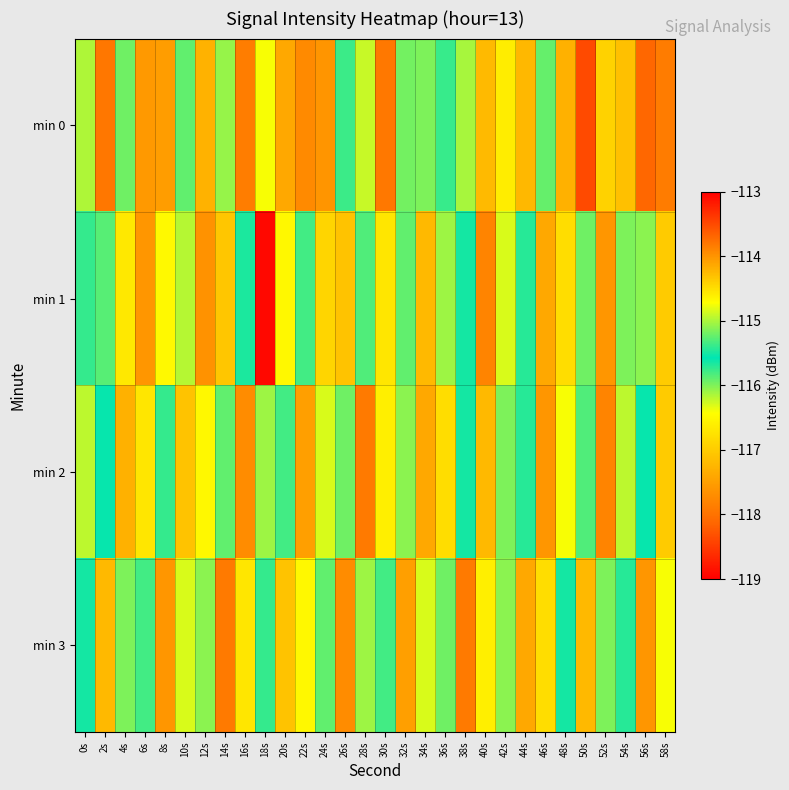

What is the difference between the highest and lowest values at 20s?

1.6